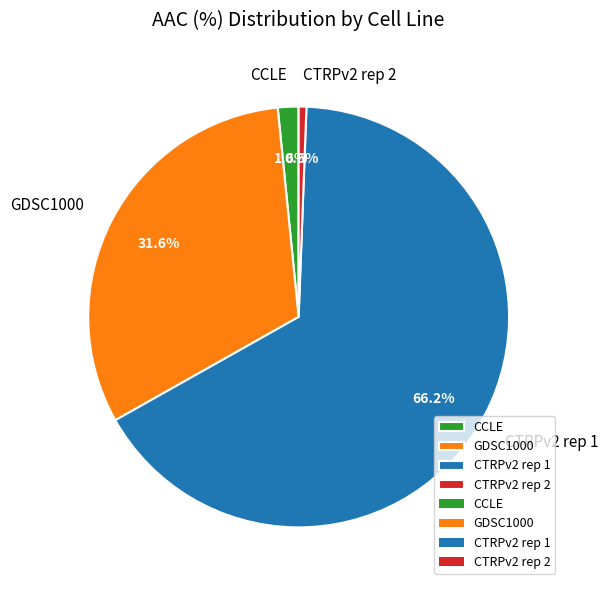

Which slice is the largest?

CTRPv2 rep 1